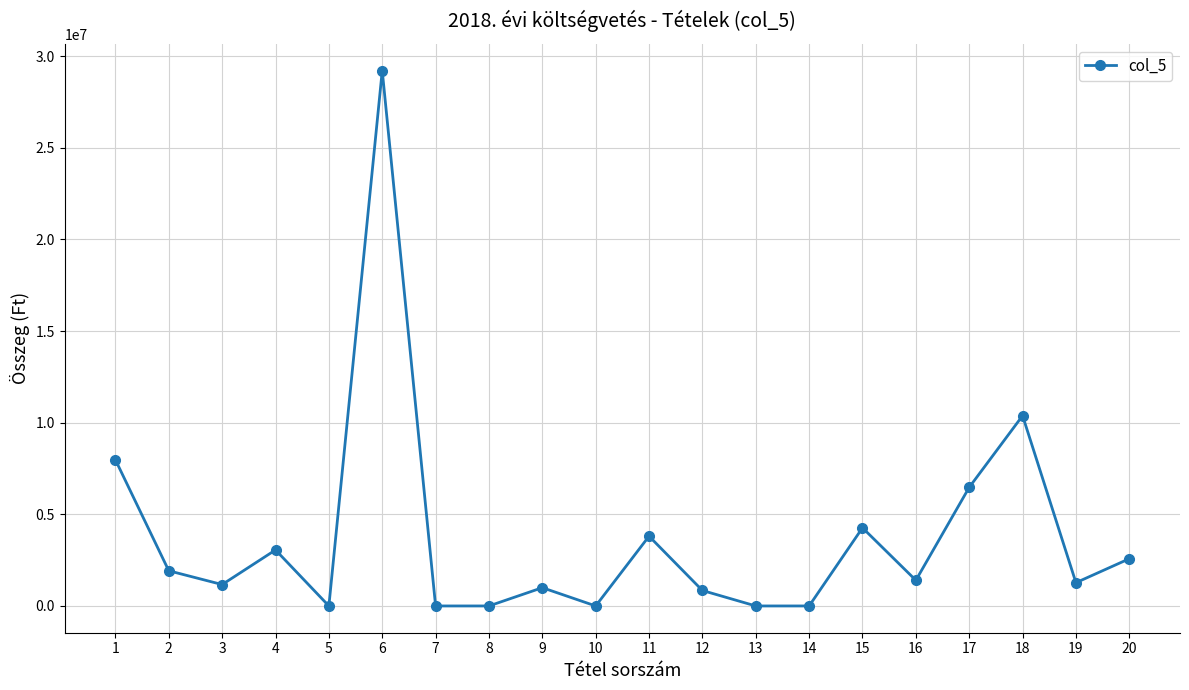

What is the difference between the maximum and minimum values?

29209111